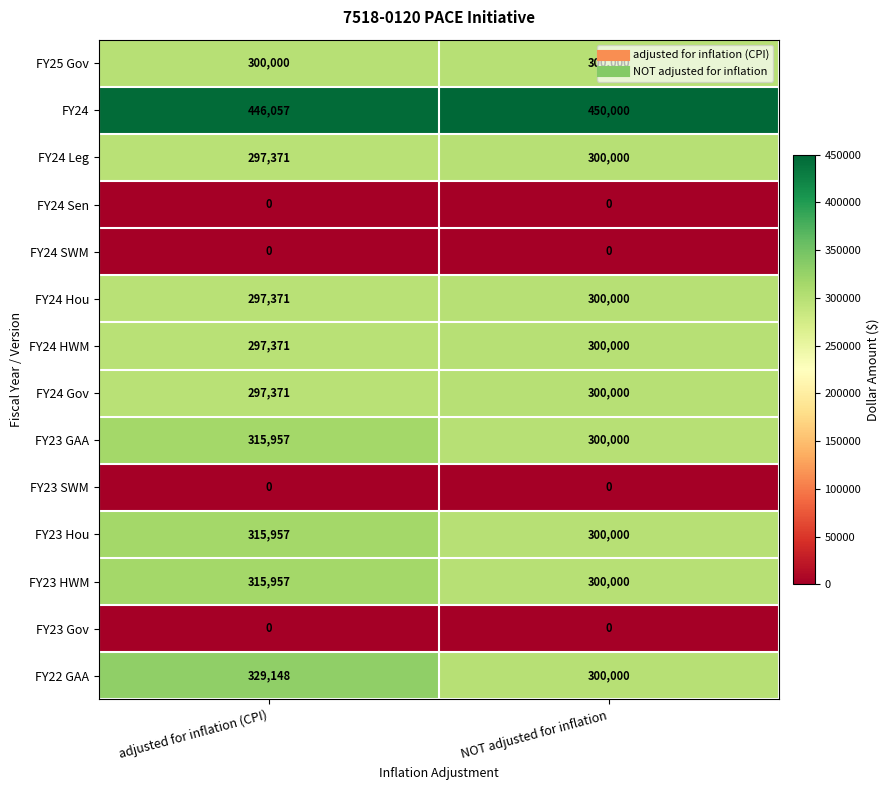

List the labels in order of FY24 Gov value, smallest first.

adjusted for inflation (CPI), NOT adjusted for inflation